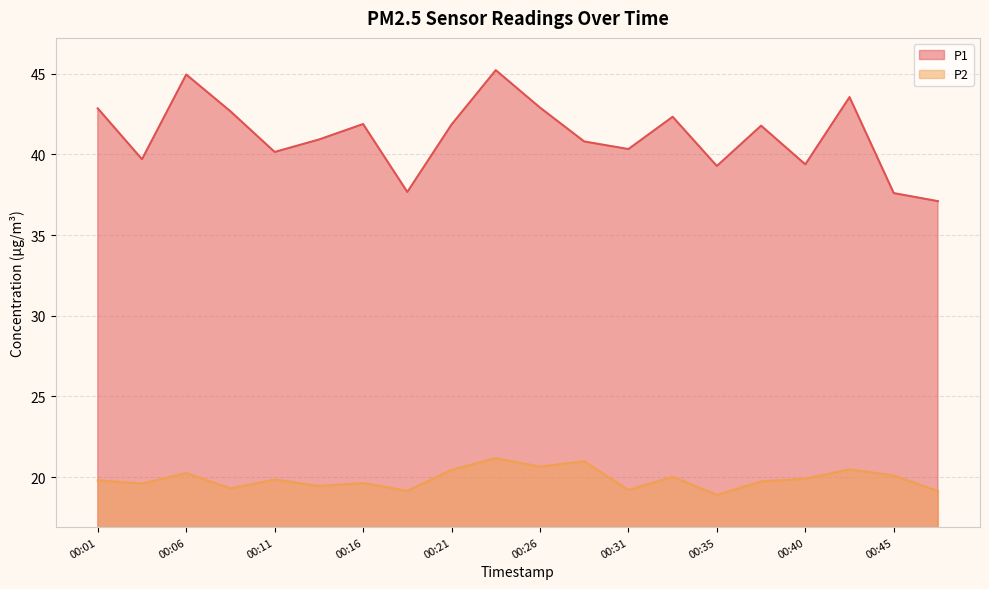

True or false: P2 and P1 intersect in this chart.

False